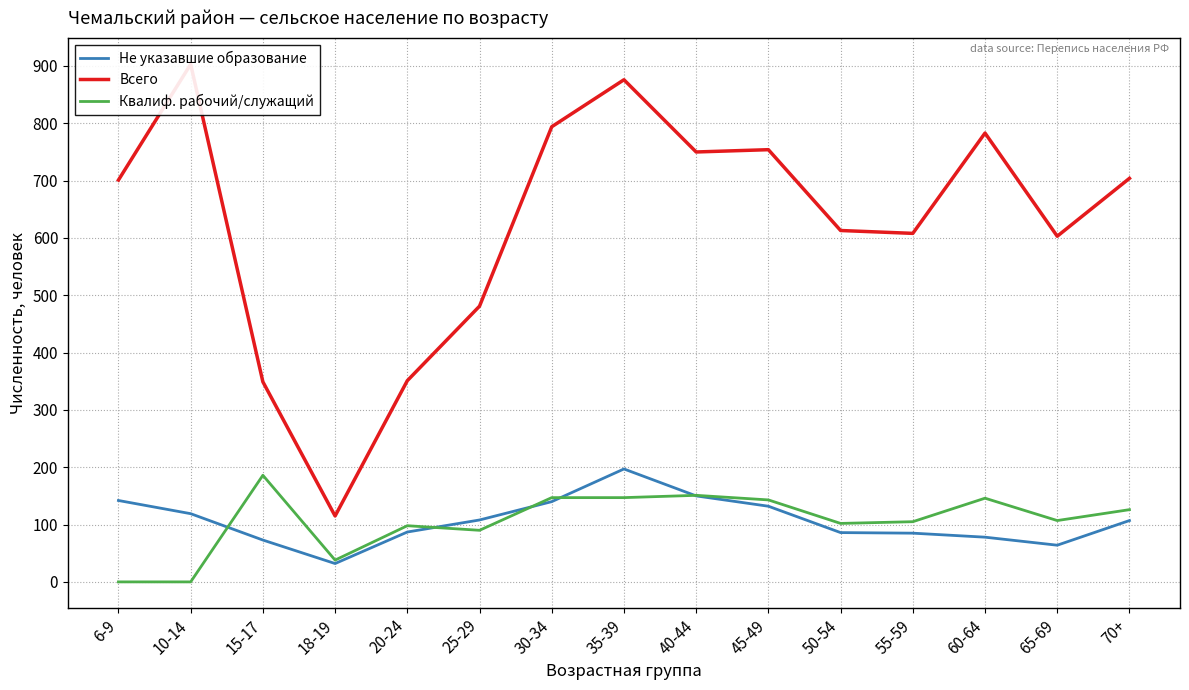

What is the total value across all series at 60-64?

1007